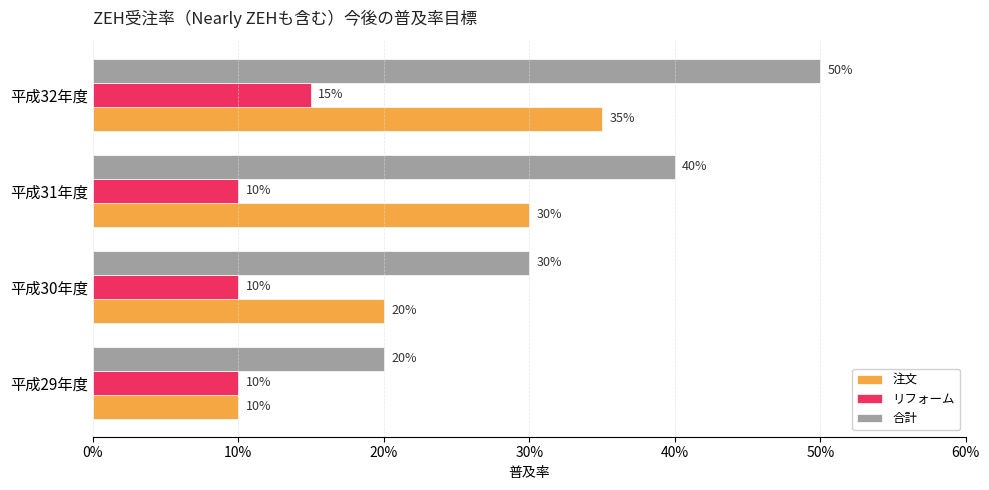

What is the minimum value for リフォーム?

0.1